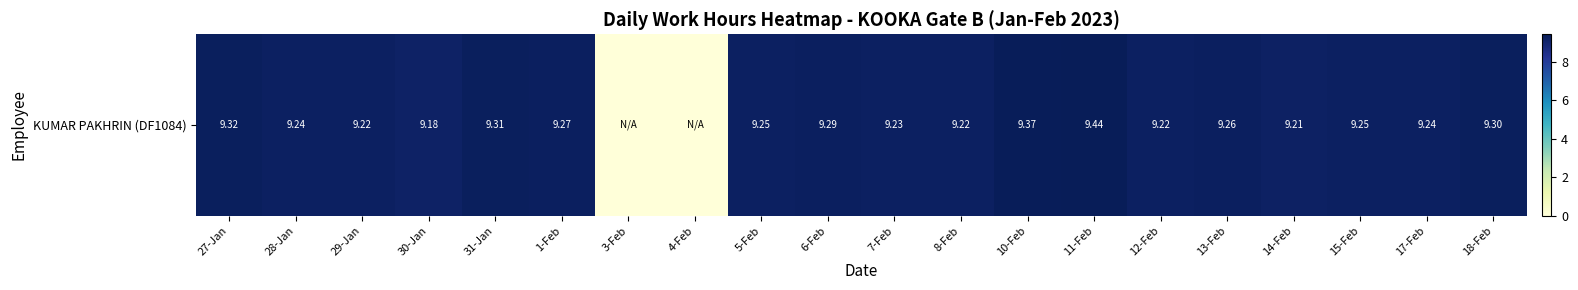

How many values are above zero?

18